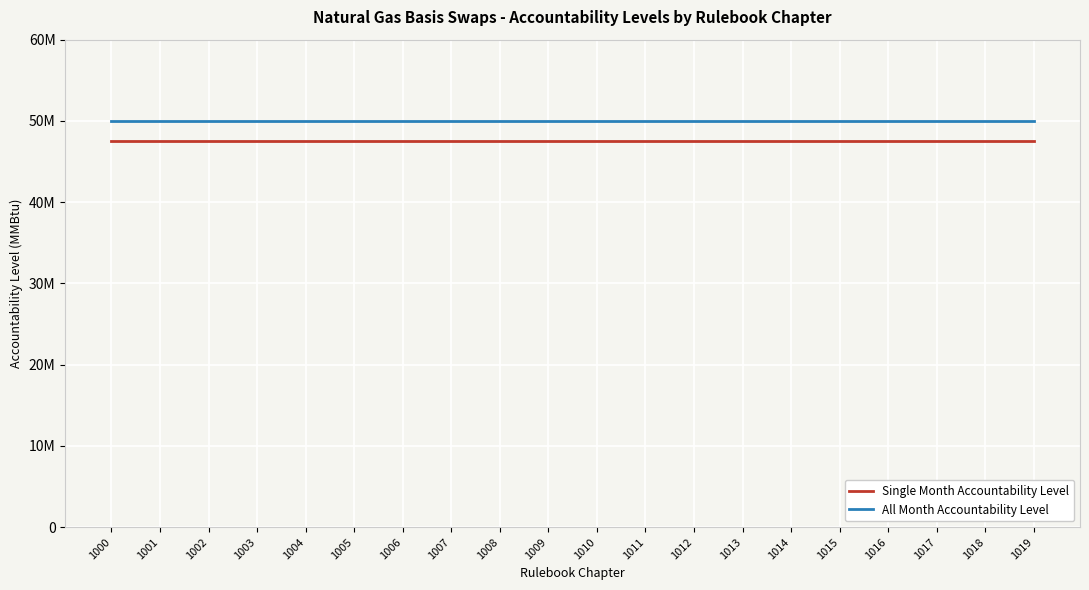

True or false: Single Month Accountability Level has more than 0 interior local peaks.

False